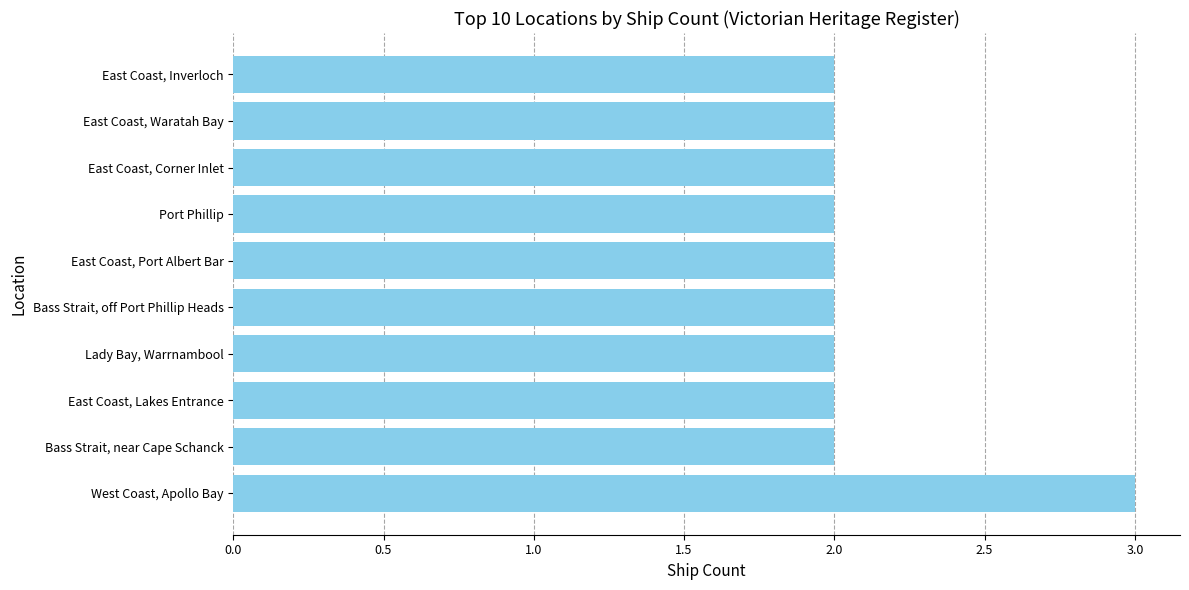

What is the greatest value displayed?

3